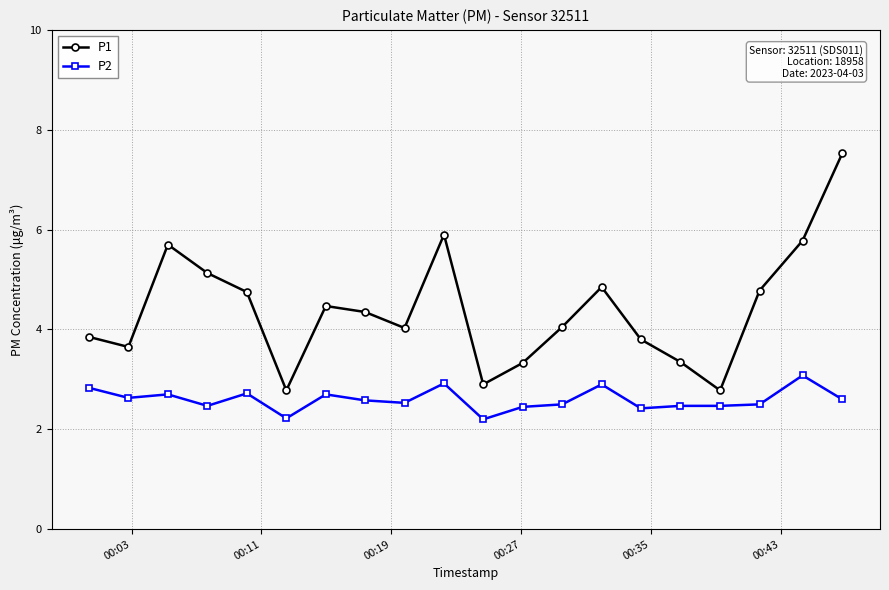

How many data points does each series have?

20